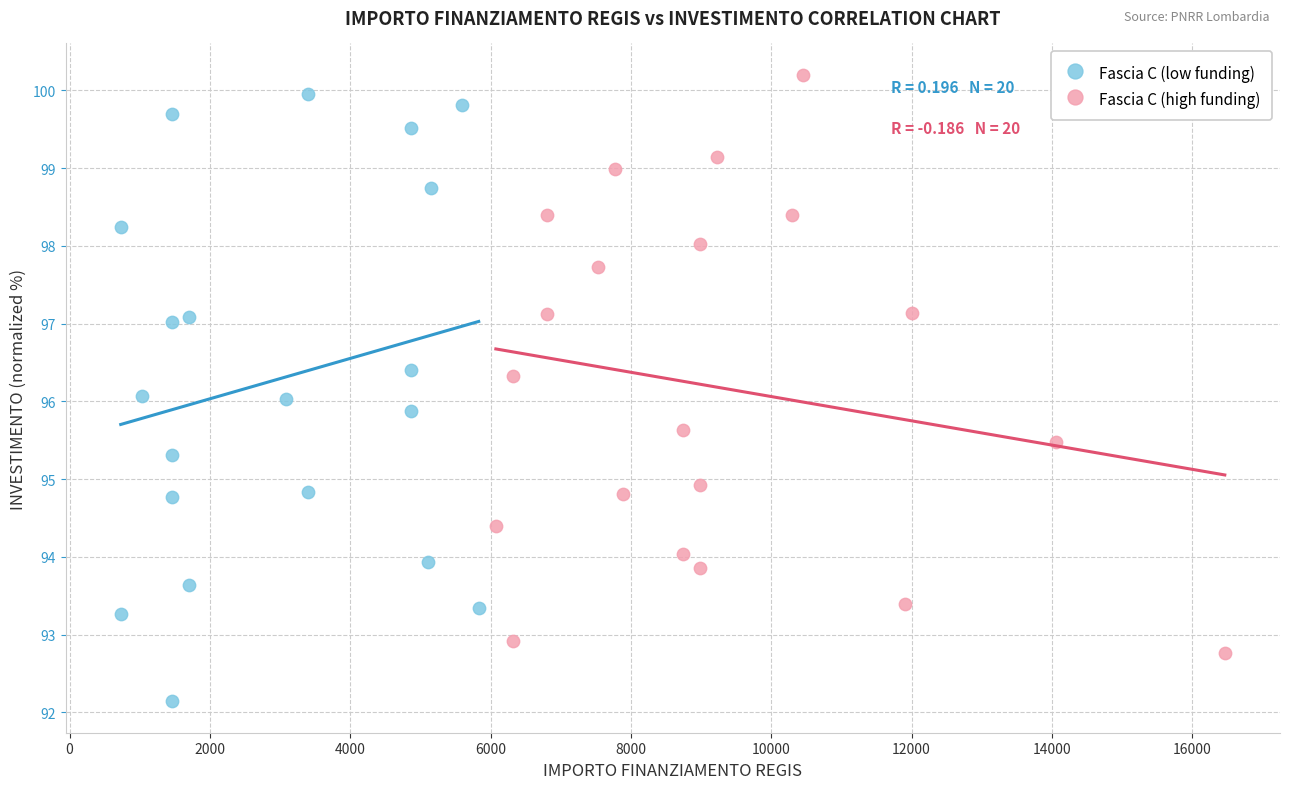

Which series reaches the minimum Y coordinate?

Fascia C (low funding)